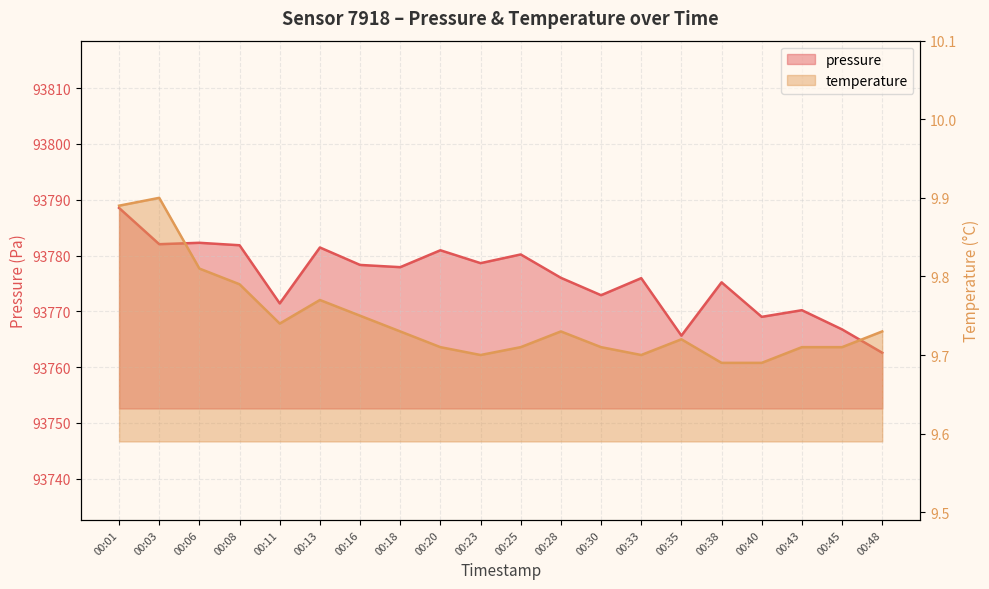

True or false: pressure and temperature intersect in this chart.

False